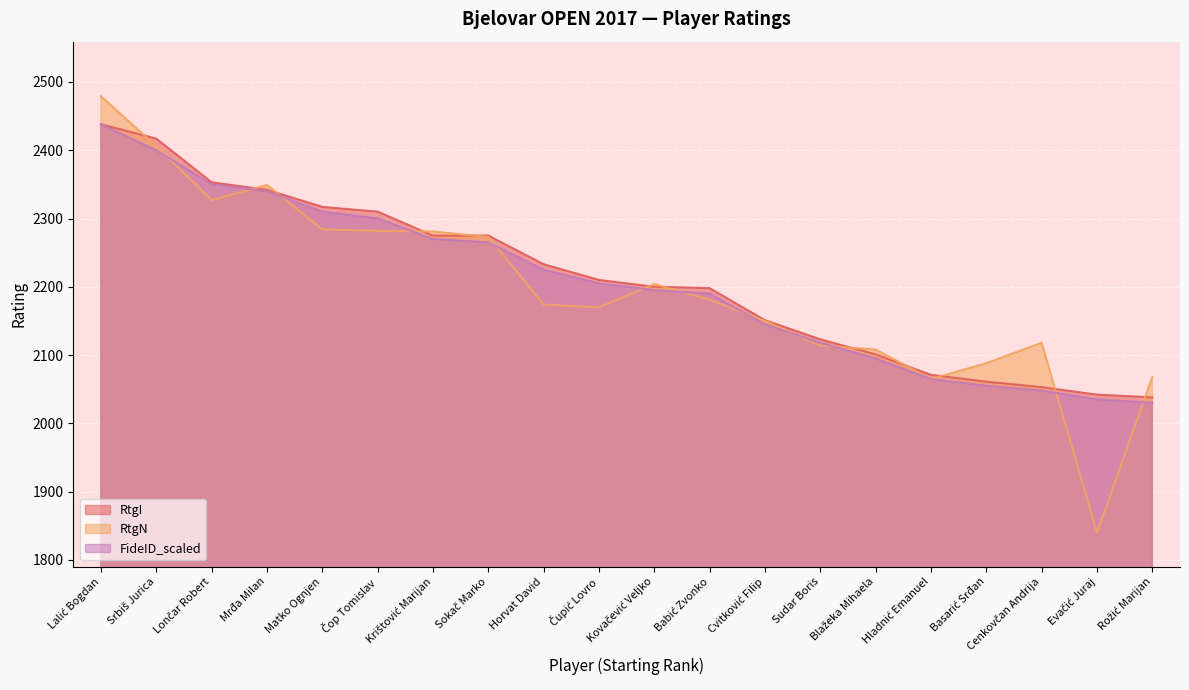

The value of RtgI at Krištović Marijan is 3168. True or false?

False